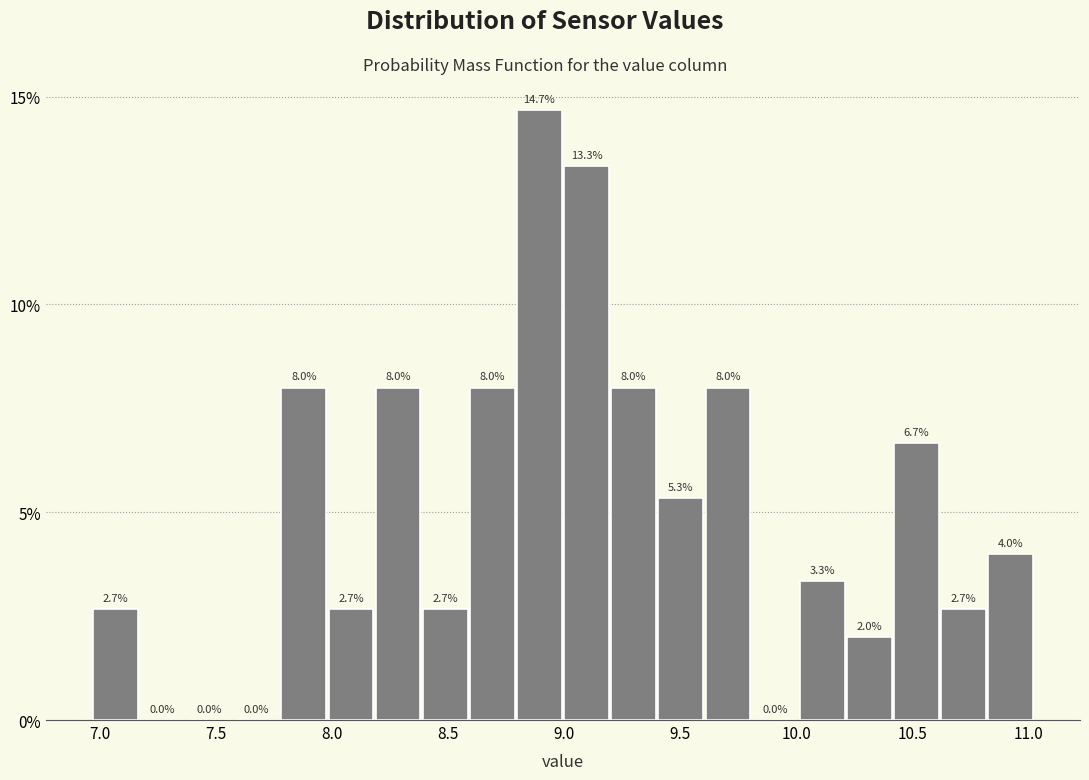

Reading left to right, transcribe this chart: for each bar, give the range it covers on the x-axis and its height. The bar edges are not printed on the chart, so give them approximately, as read against the axis.

6.95 to 7.15: 2.7
7.15 to 7.40: 0.0
7.40 to 7.60: 0.0
7.60 to 7.80: 0.0
7.80 to 8.00: 8.0
8.00 to 8.20: 2.7
8.20 to 8.40: 8.0
8.40 to 8.60: 2.7
8.60 to 8.80: 8.0
8.80 to 9.00: 14.7
9.00 to 9.20: 13.3
9.20 to 9.40: 8.0
9.40 to 9.60: 5.3
9.60 to 9.80: 8.0
9.80 to 10.00: 0.0
10.00 to 10.20: 3.3
10.20 to 10.40: 2.0
10.40 to 10.60: 6.7
10.60 to 10.85: 2.7
10.85 to 11.05: 4.0